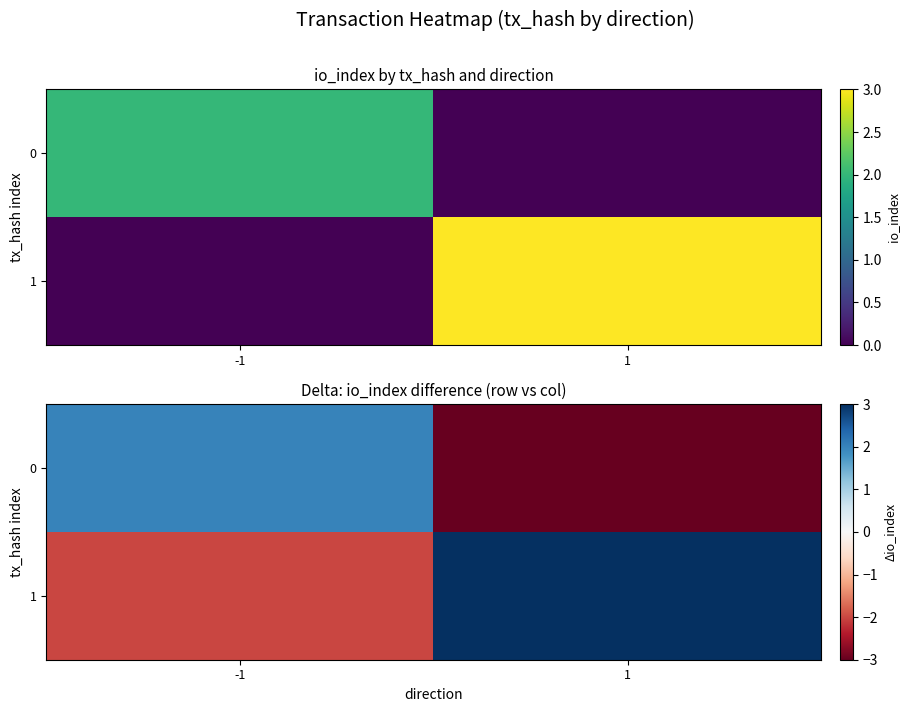

What is the highest value of the 0 series?

2